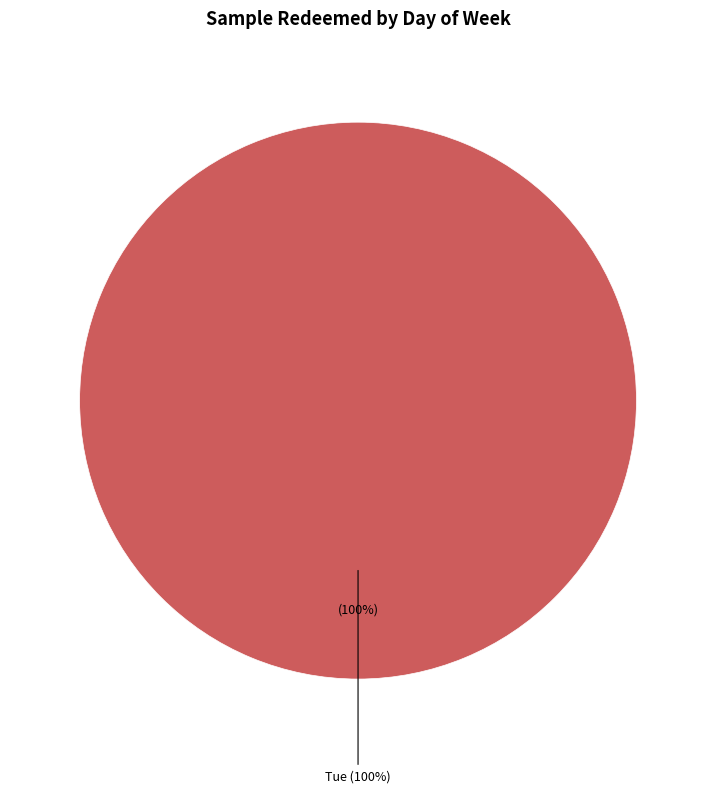

Which slice is the largest?

Tue